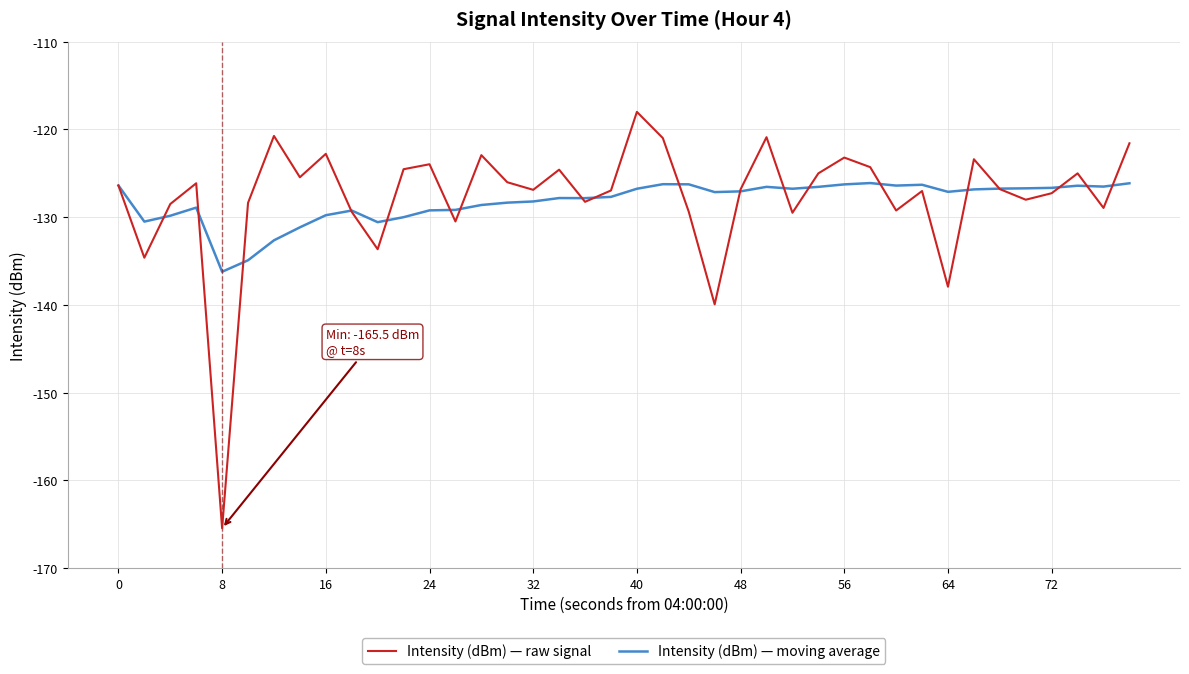

Which series has the largest range (max minus min)?

Intensity (dBm) — raw signal